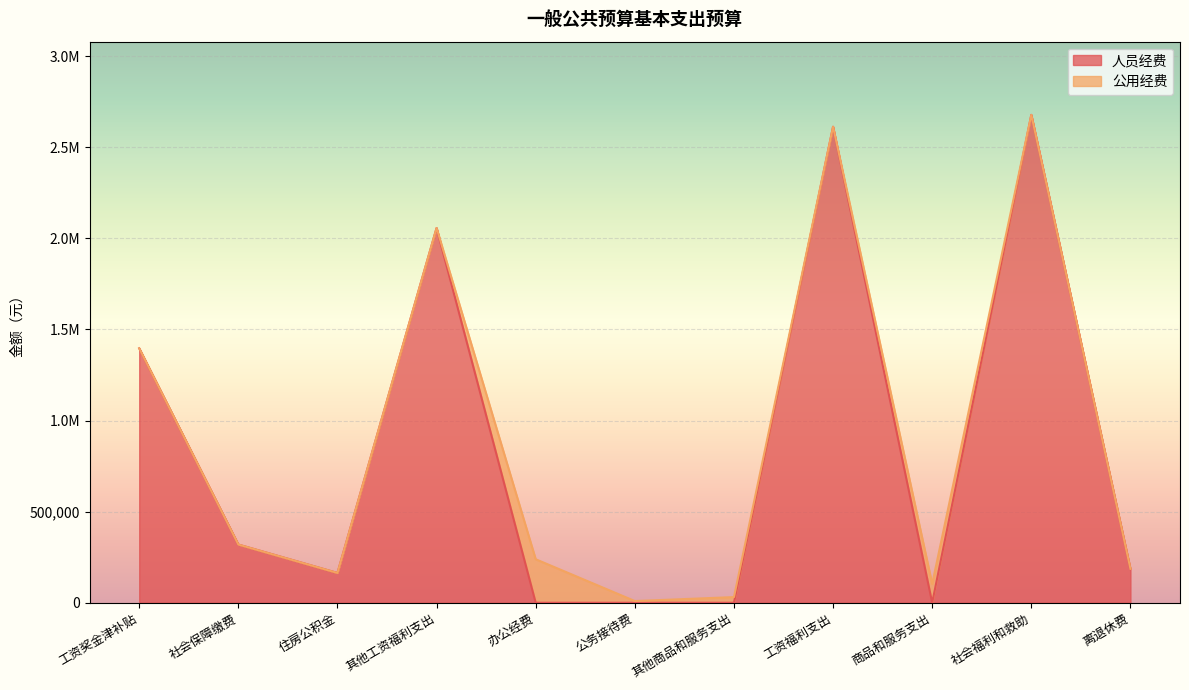

Which has a higher value, 工资奖金津补贴 or 商品和服务支出?

工资奖金津补贴